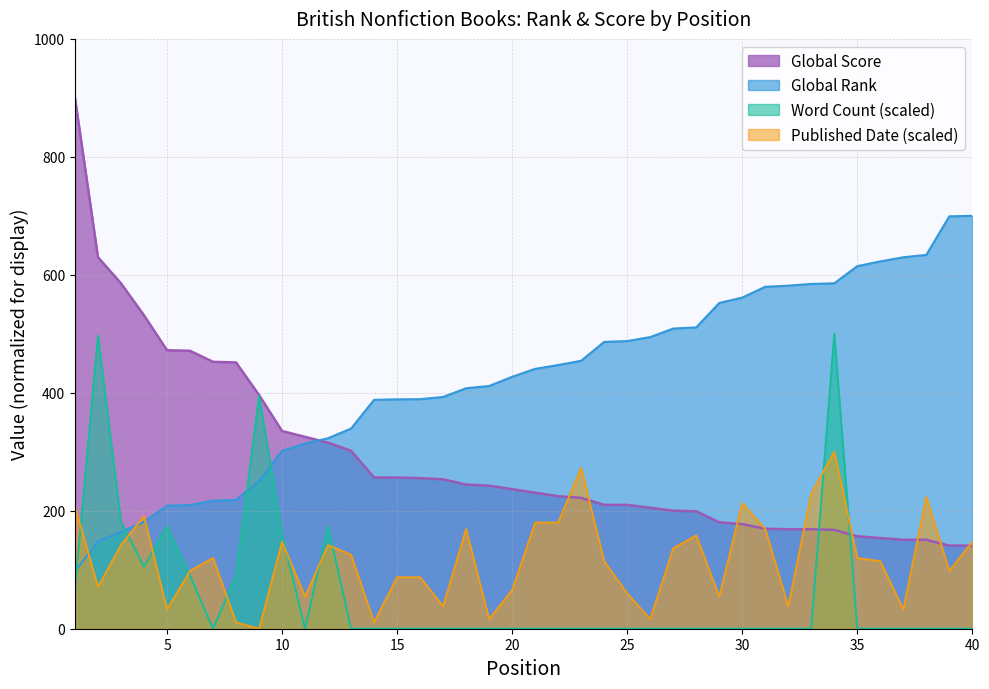

True or false: Global Rank has a value of 629.8 at 37.

True